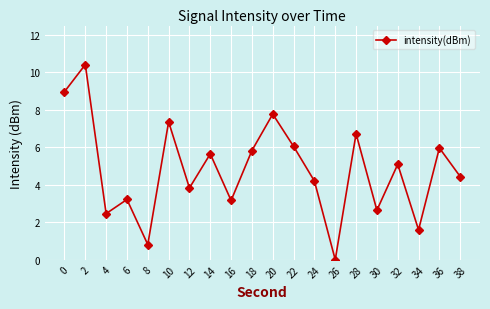

What is the value of the 2nd point from the left?

10.4